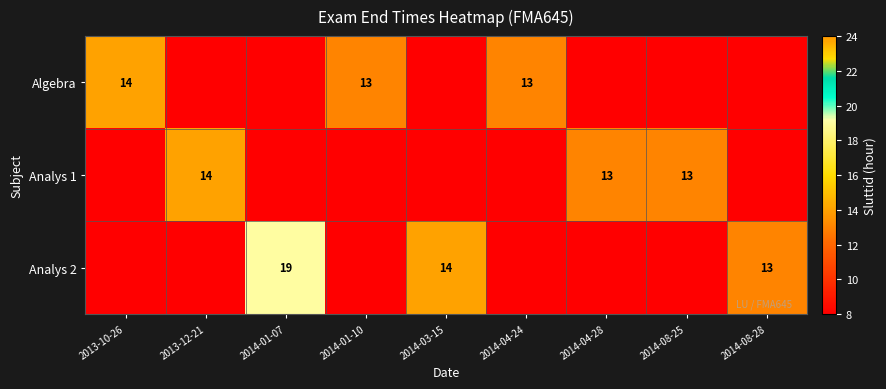

Count the number of data series in this chart.

3